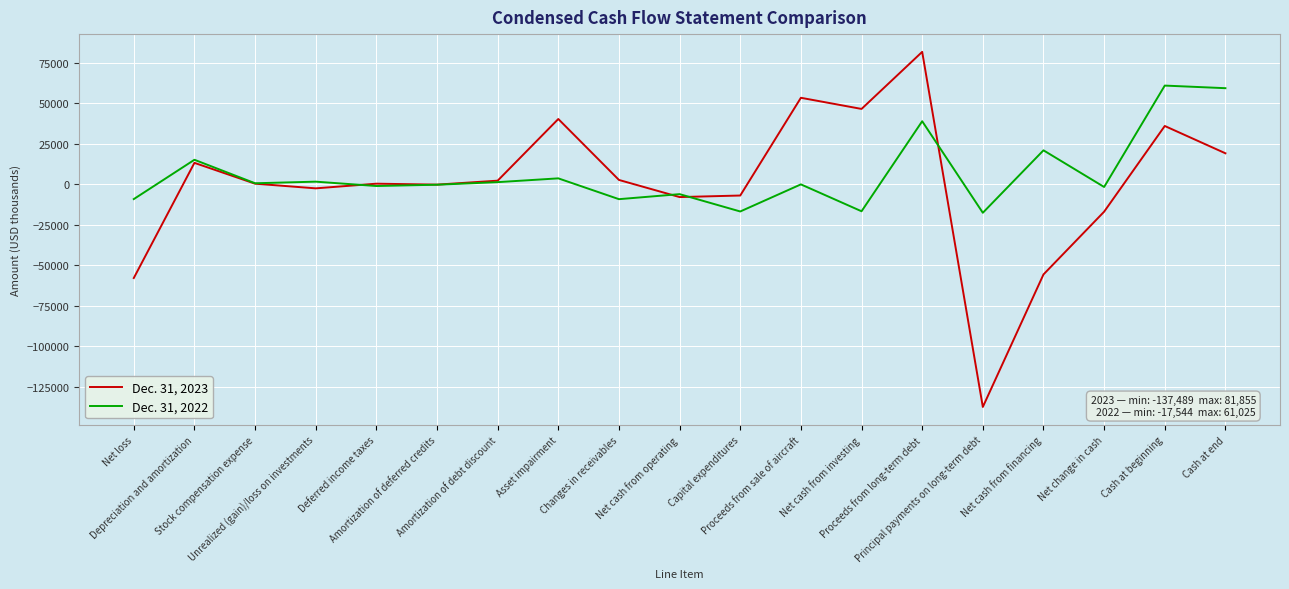

The Dec. 31, 2023 series shows -137489 at Principal payments on long-term debt. True or false?

True